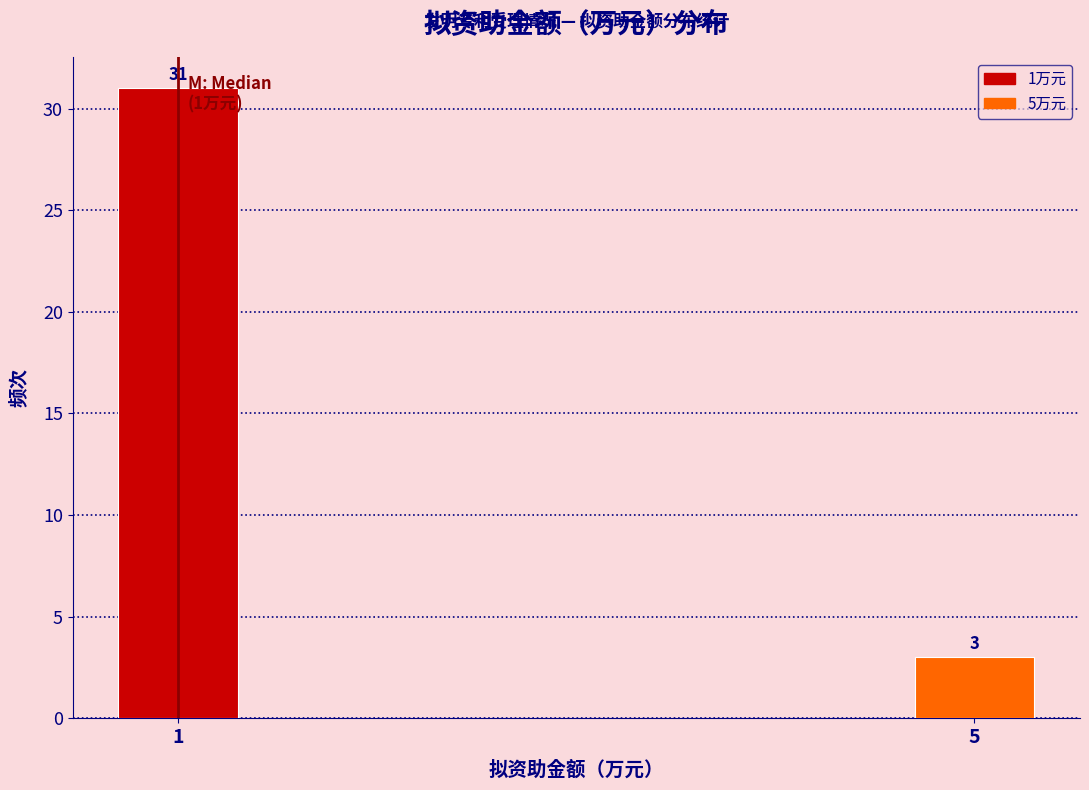

Reading left to right, transcribe all the data shown in this chart.

1=31	5=3